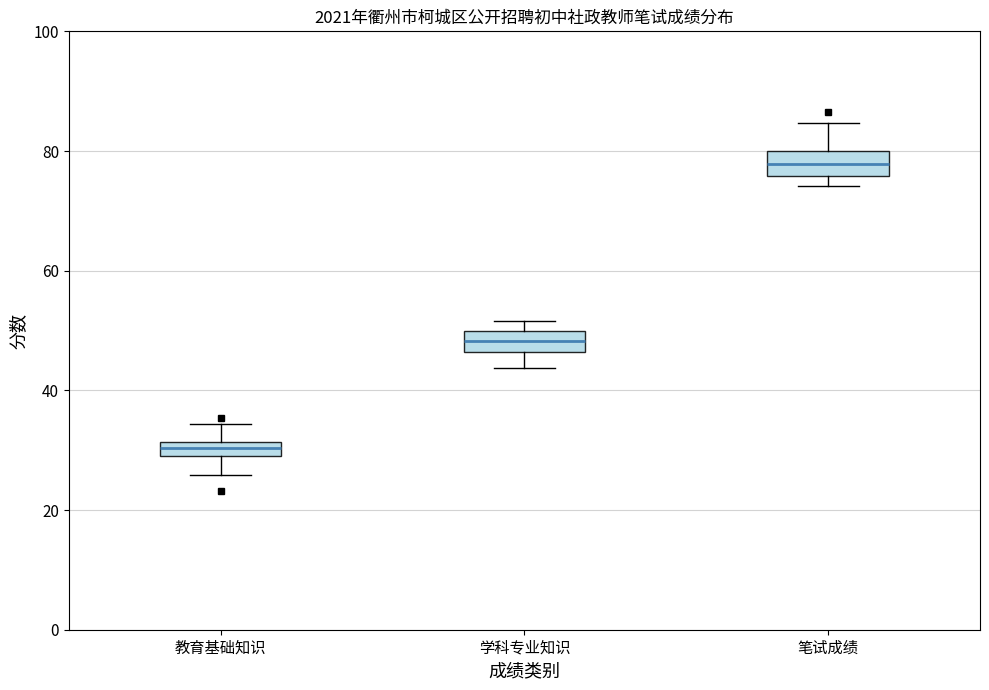

Which box's median line is the lowest?

教育基础知识